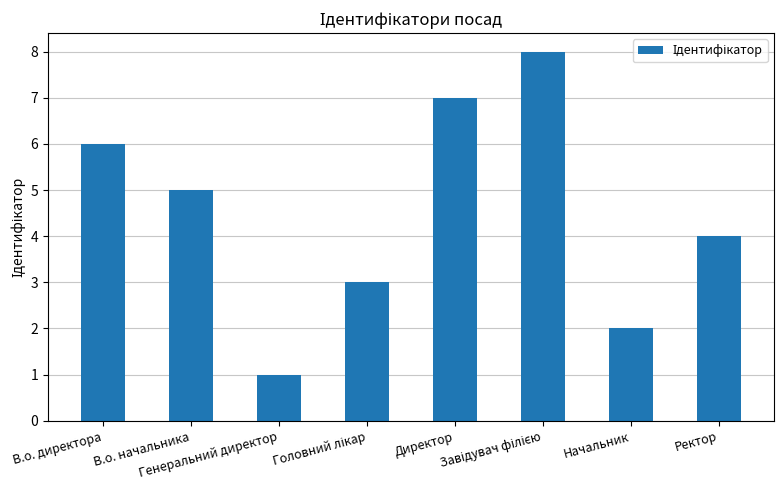

What is the difference between the maximum and minimum values?

7